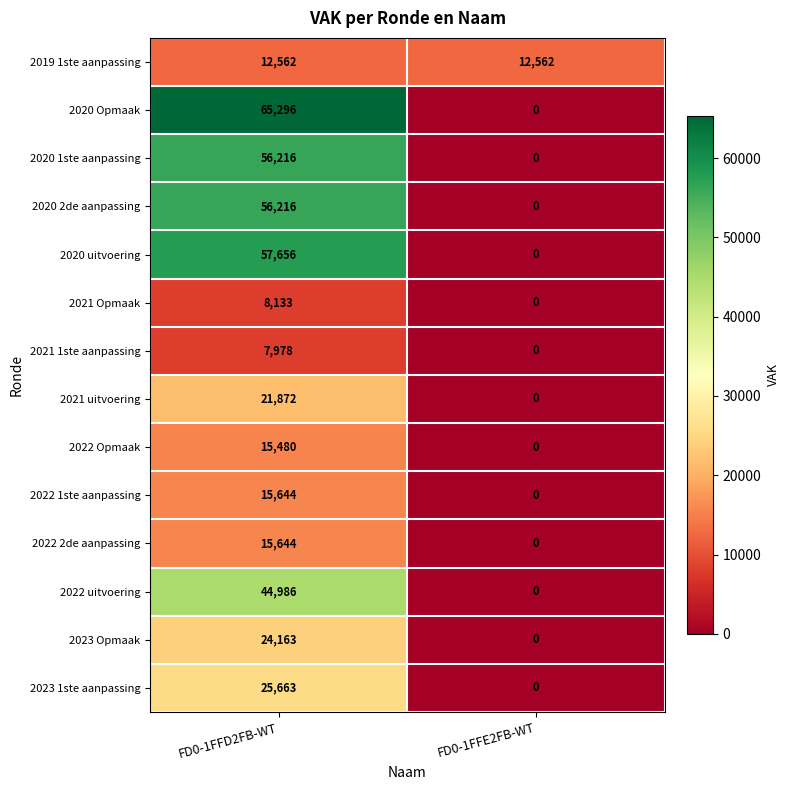

Count the number of categories in the chart.

2